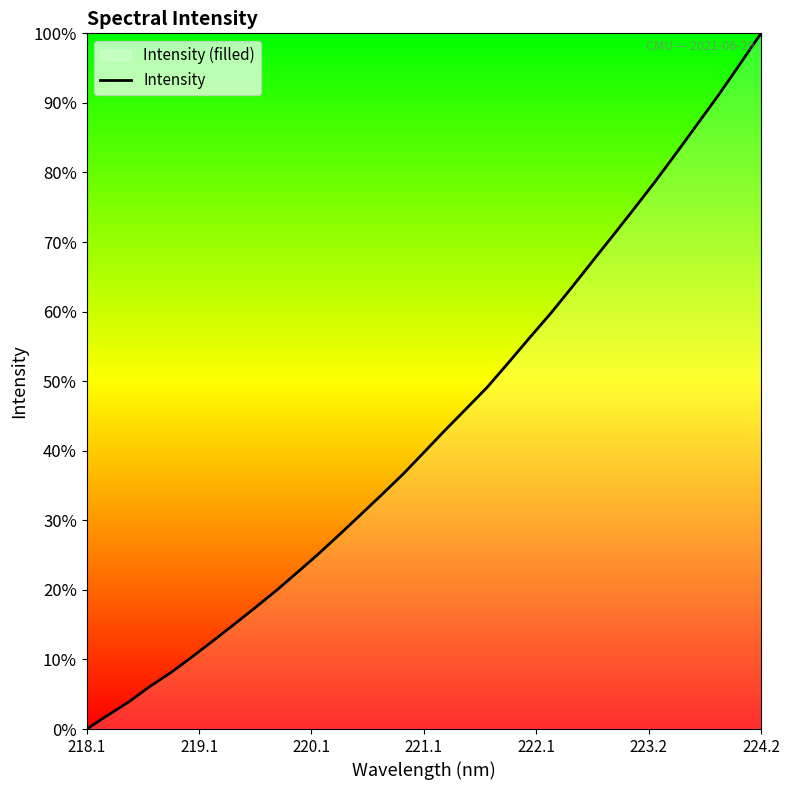

At which category does the chart reach its peak across all series?

224.2